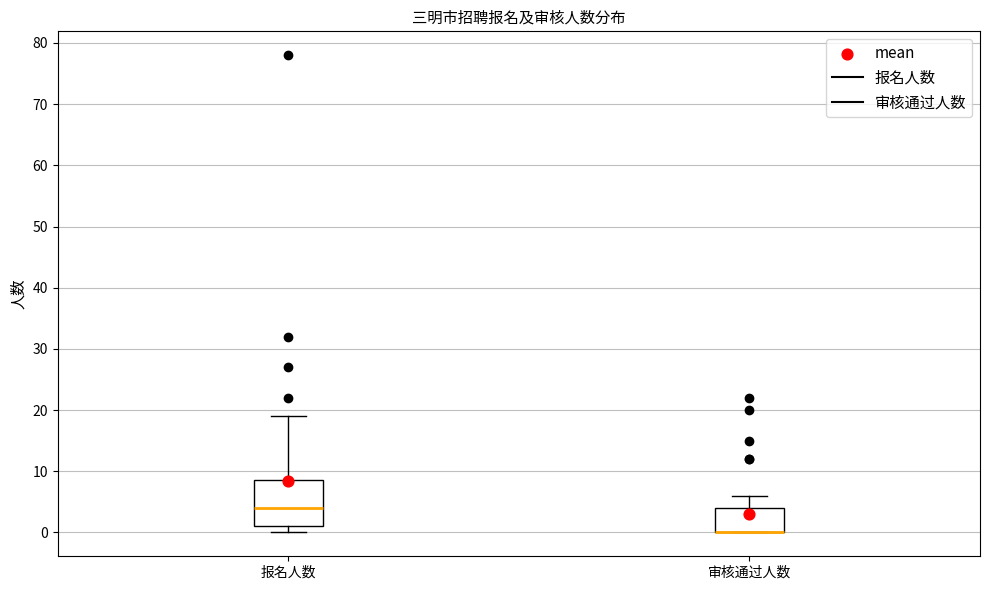

Reading left to right, transcribe this box plot: for each box, give where its median line is, the range the box spans, and where its two whiskers end, as read against the y-axis. The values are not printed on the chart, so give them approximately, as read against the axis.

报名人数: median 4, box 1 to 9, whiskers 0 to 19
审核通过人数: median 0 (drawn on the box's lower edge), box 0 to 4, whiskers 0 to 6